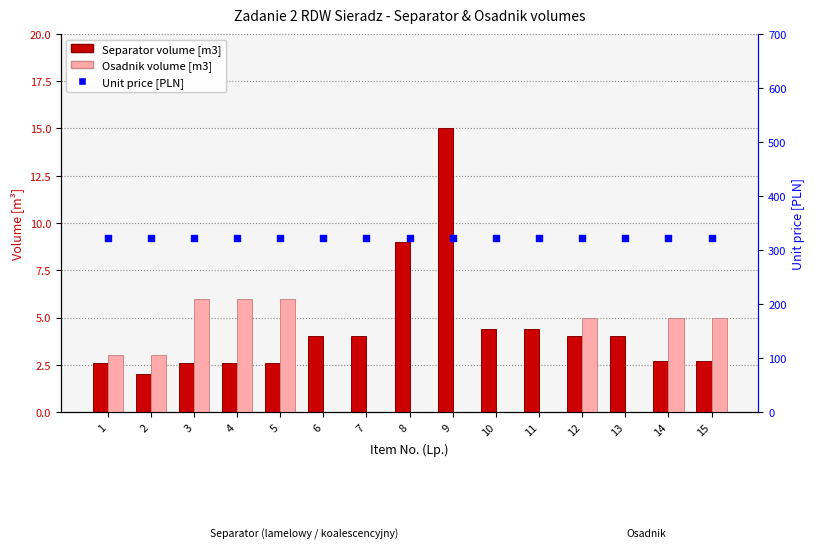

Which series contains the highest Y value?

Unit price [PLN]